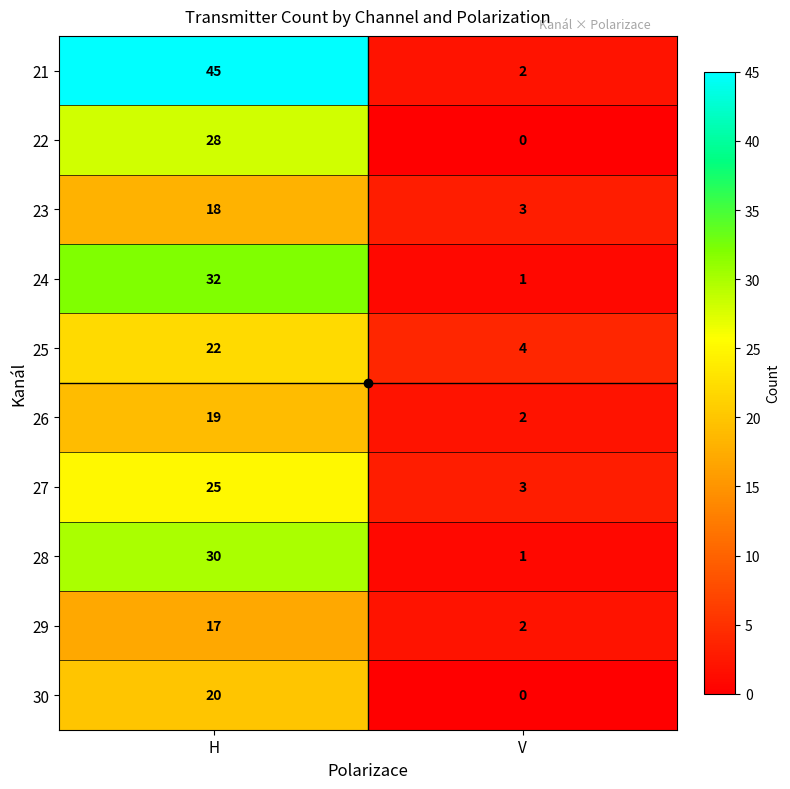

What is the greatest value displayed?

45